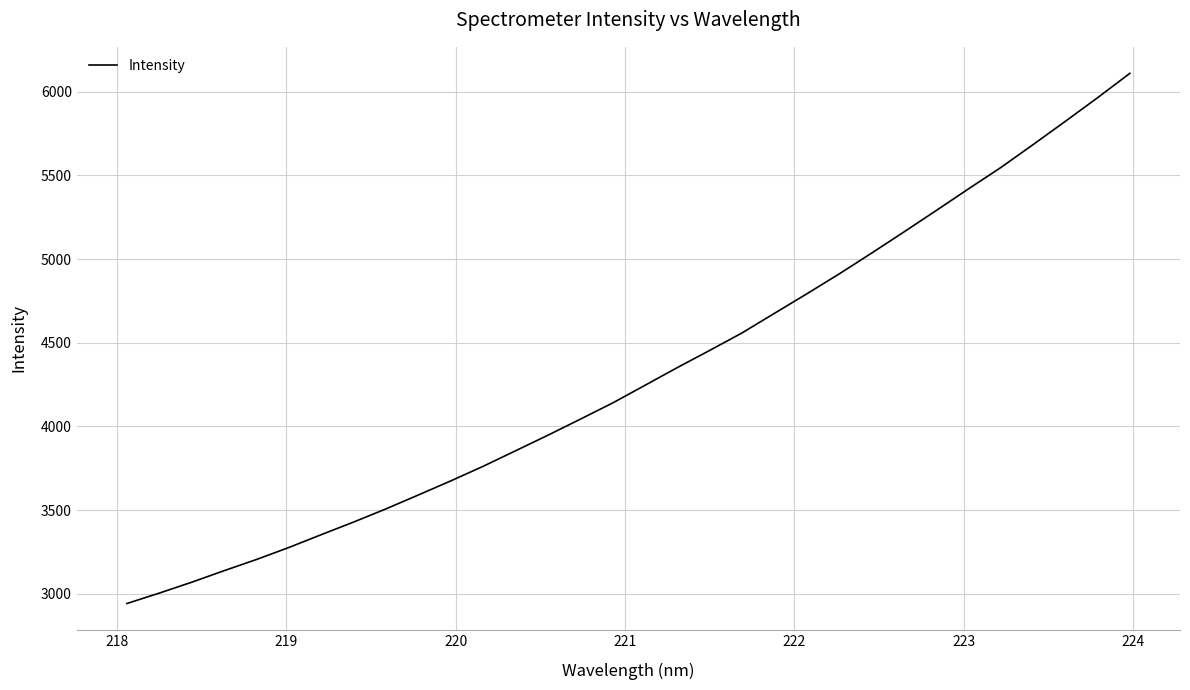

What is the sum of all values?

137949.1